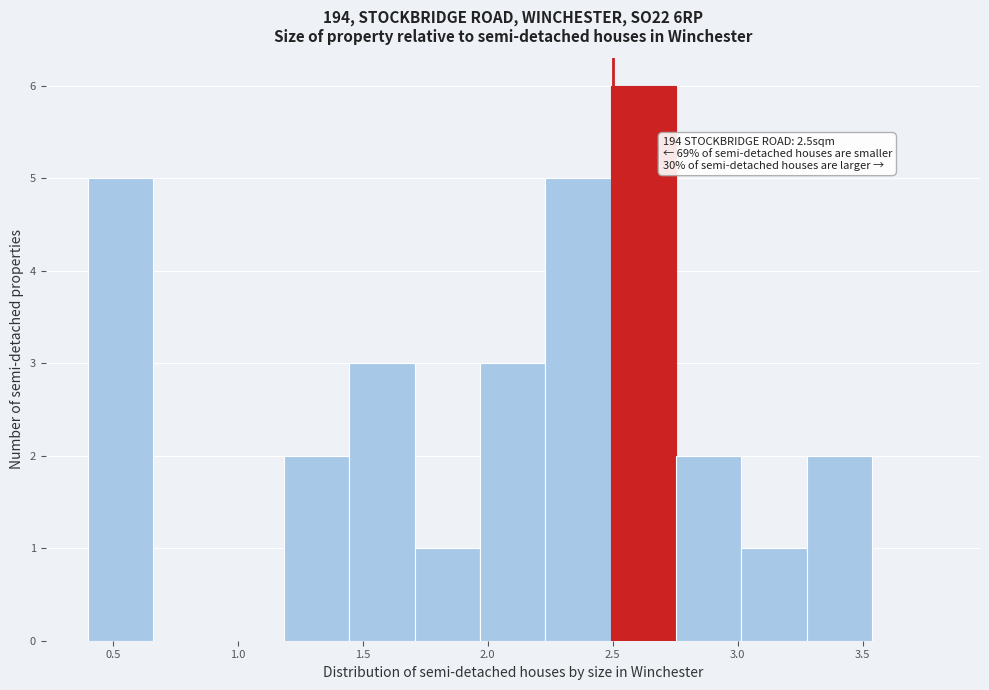

Over which range of the x-axis is the bar tallest?

2.50 to 2.75